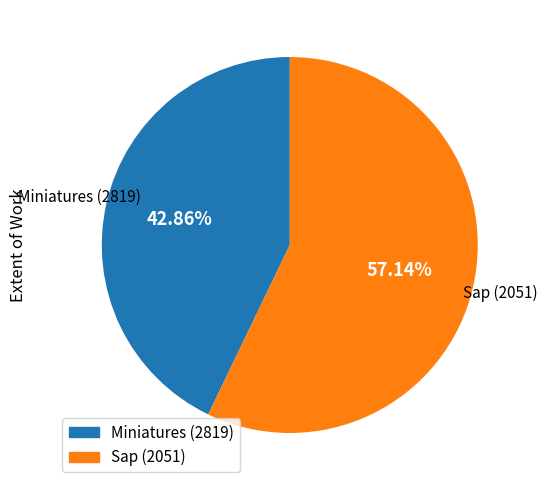

Which has a higher value, Sap (2051) or Miniatures (2819)?

Sap (2051)